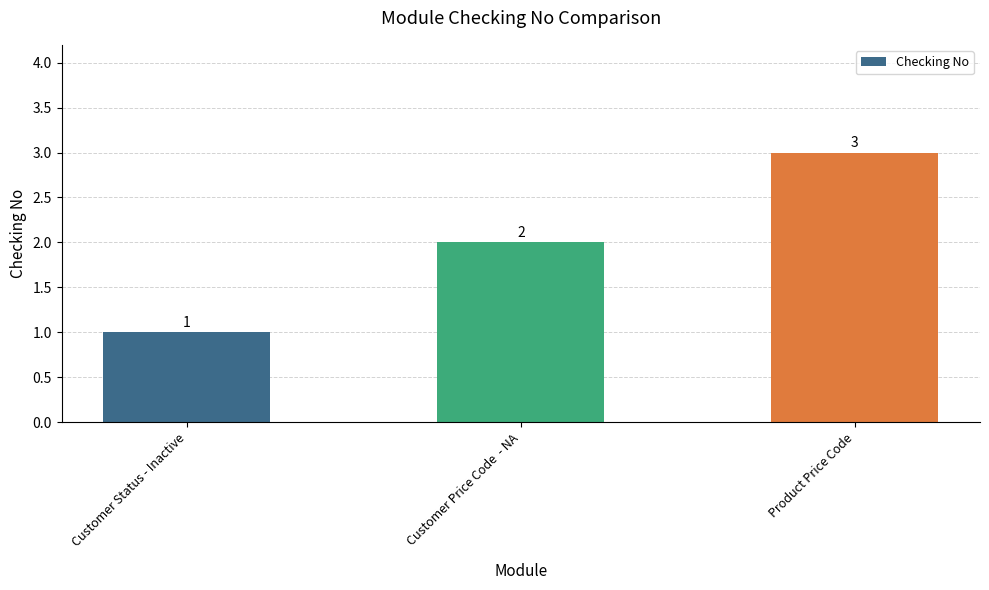

Rank the categories by value from lowest to highest.

Customer Status - Inactive, Customer Price Code  - NA, Product Price Code